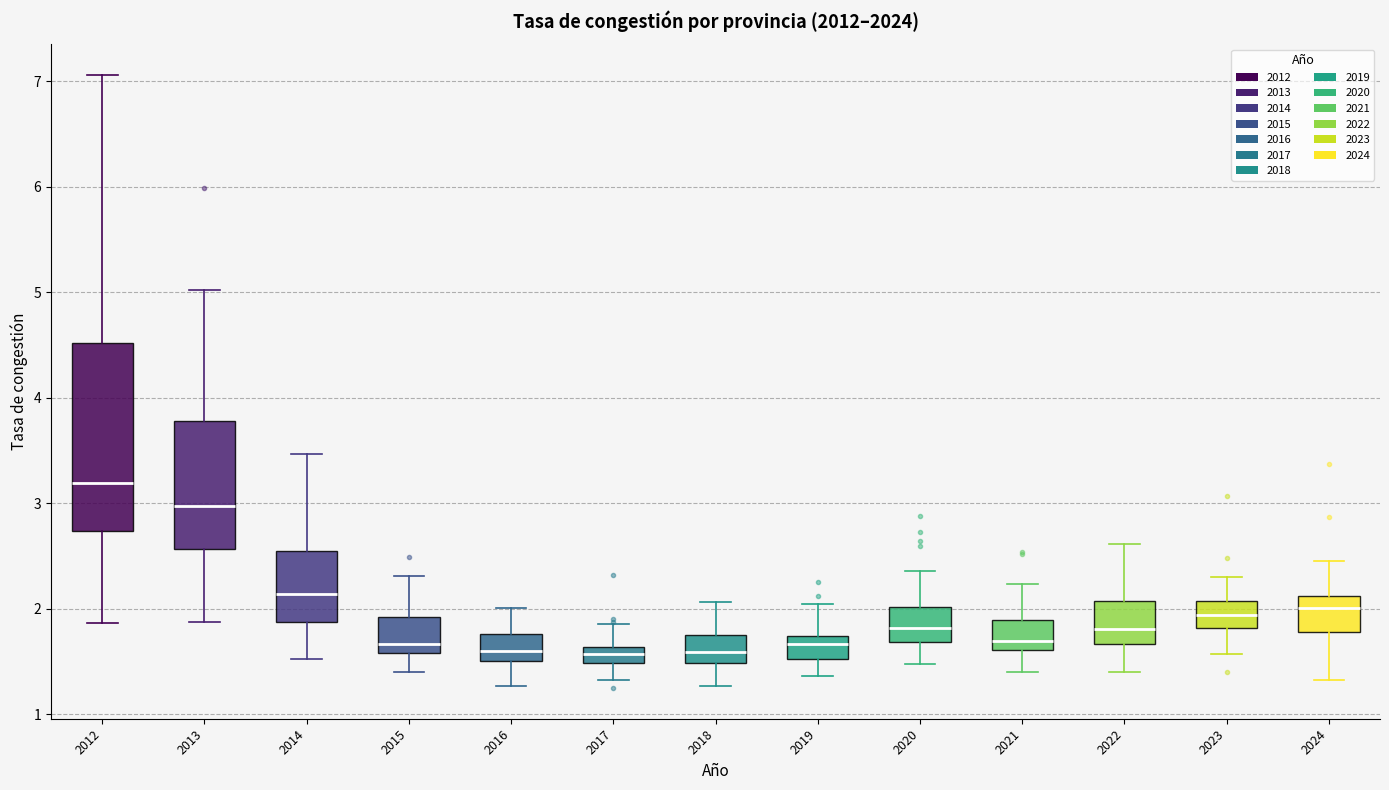

Reading left to right, transcribe this box plot: for each box, give where its median line is, the range the box spans, and where its two whiskers end, as read against the y-axis. The values are not printed on the chart, so give them approximately, as read against the axis.

2012: median 3.2, box 2.7 to 4.5, whiskers 1.9 to 7.1
2013: median 3.0, box 2.6 to 3.8, whiskers 1.9 to 5.0
2014: median 2.1, box 1.9 to 2.5, whiskers 1.5 to 3.5
2015: median 1.7, box 1.6 to 1.9, whiskers 1.4 to 2.3
2016: median 1.6, box 1.5 to 1.8, whiskers 1.3 to 2.0
2017: median 1.6 (inside the box), box 1.5 to 1.6, whiskers 1.3 to 1.9
2018: median 1.6, box 1.5 to 1.8, whiskers 1.3 to 2.1
2019: median 1.7 (inside the box), box 1.5 to 1.7, whiskers 1.4 to 2.0
2020: median 1.8, box 1.7 to 2.0, whiskers 1.5 to 2.4
2021: median 1.7, box 1.6 to 1.9, whiskers 1.4 to 2.2
2022: median 1.8, box 1.7 to 2.1, whiskers 1.4 to 2.6
2023: median 1.9, box 1.8 to 2.1, whiskers 1.6 to 2.3
2024: median 2.0, box 1.8 to 2.1, whiskers 1.3 to 2.5